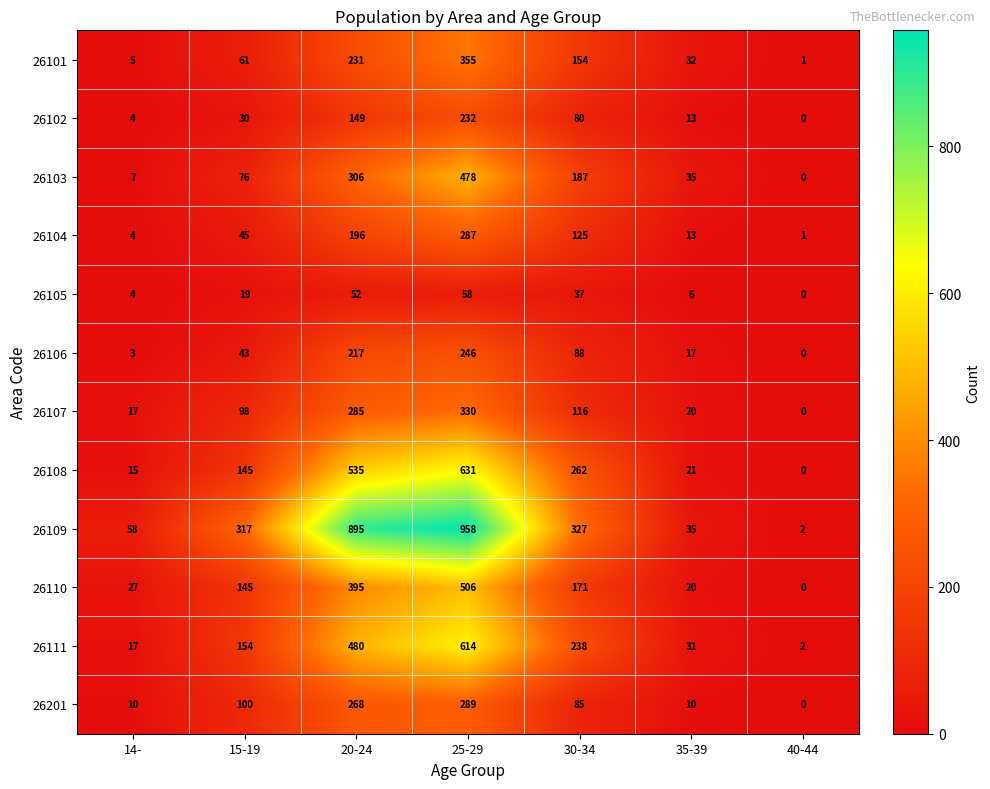

What is the difference between the highest and lowest values at 35-39?

29